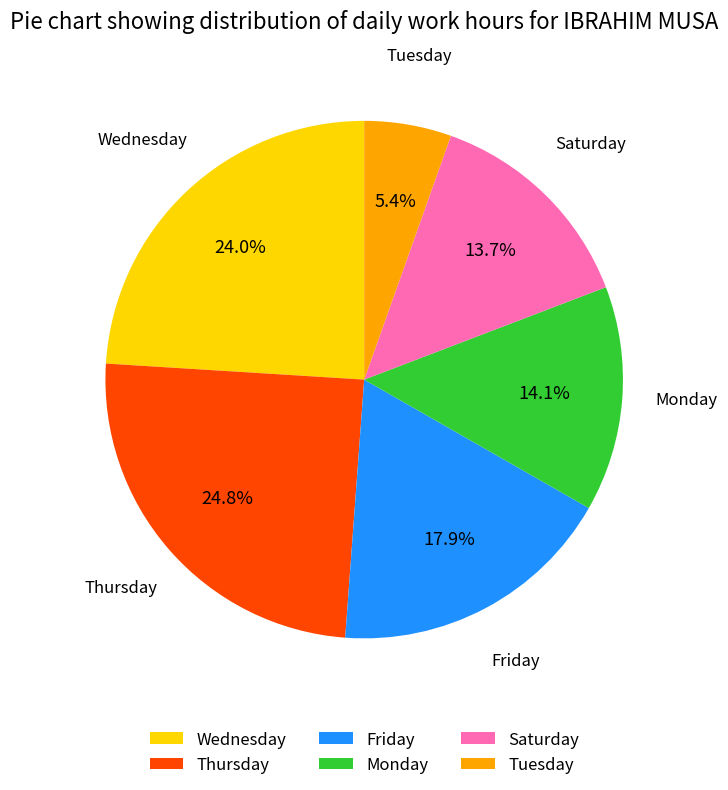

Which category has the smallest portion of the pie?

Tuesday